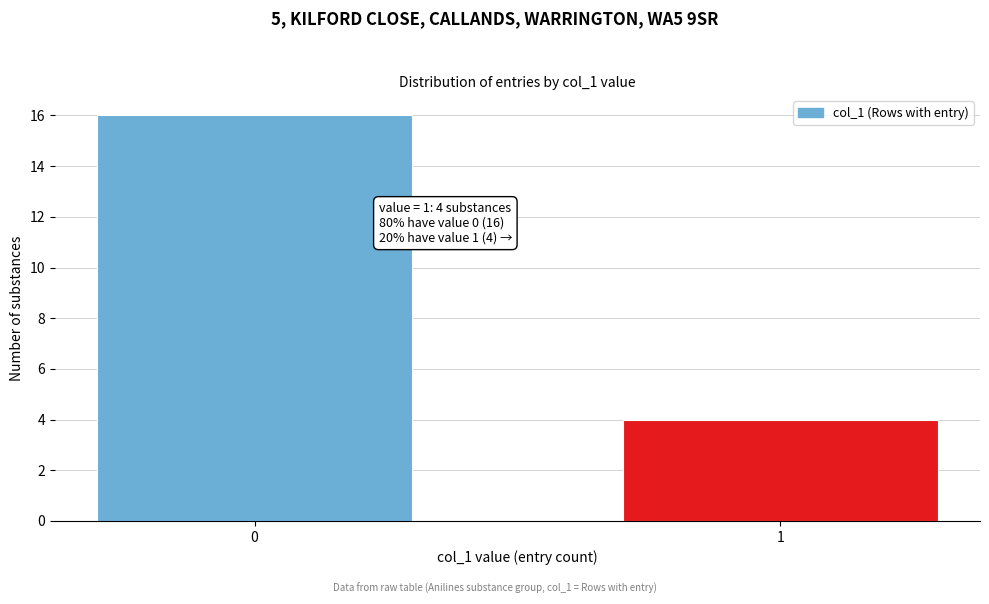

Reading left to right, transcribe all the data shown in this chart.

16	4